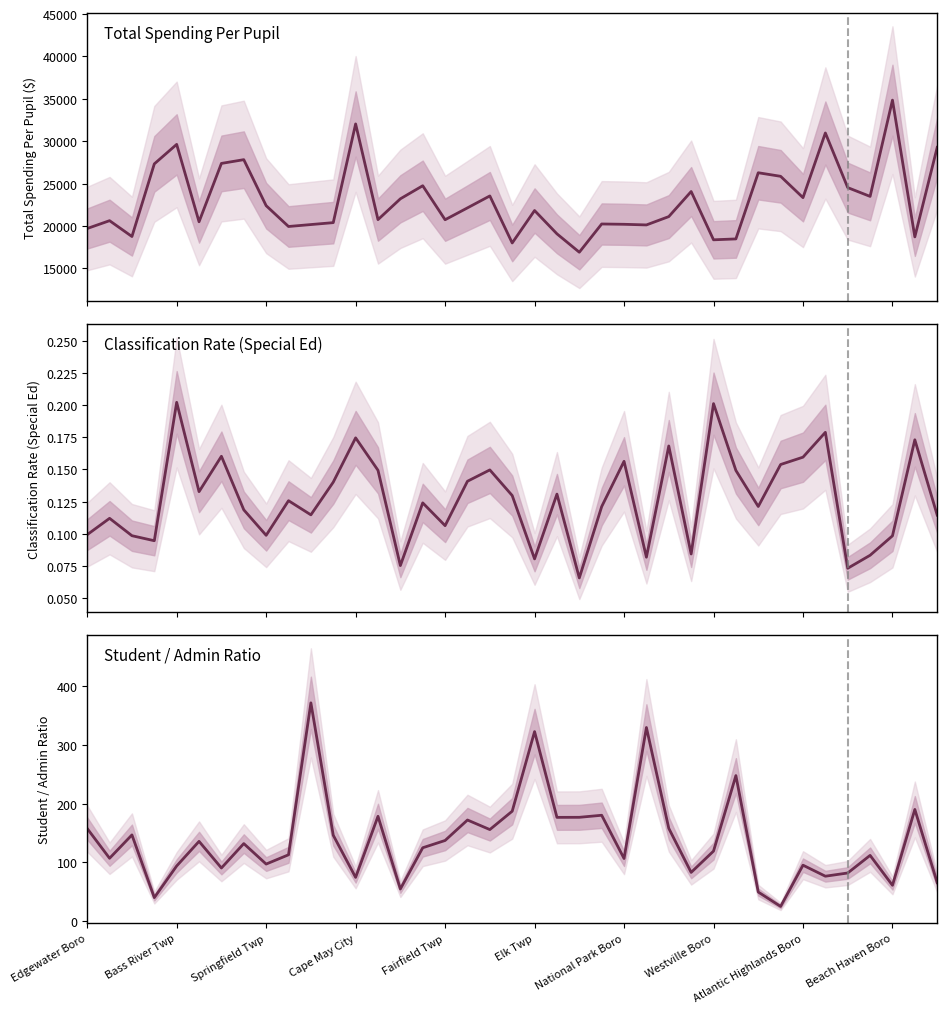

At which label does Student / Admin Ratio first exceed 125?

Edgewater Boro